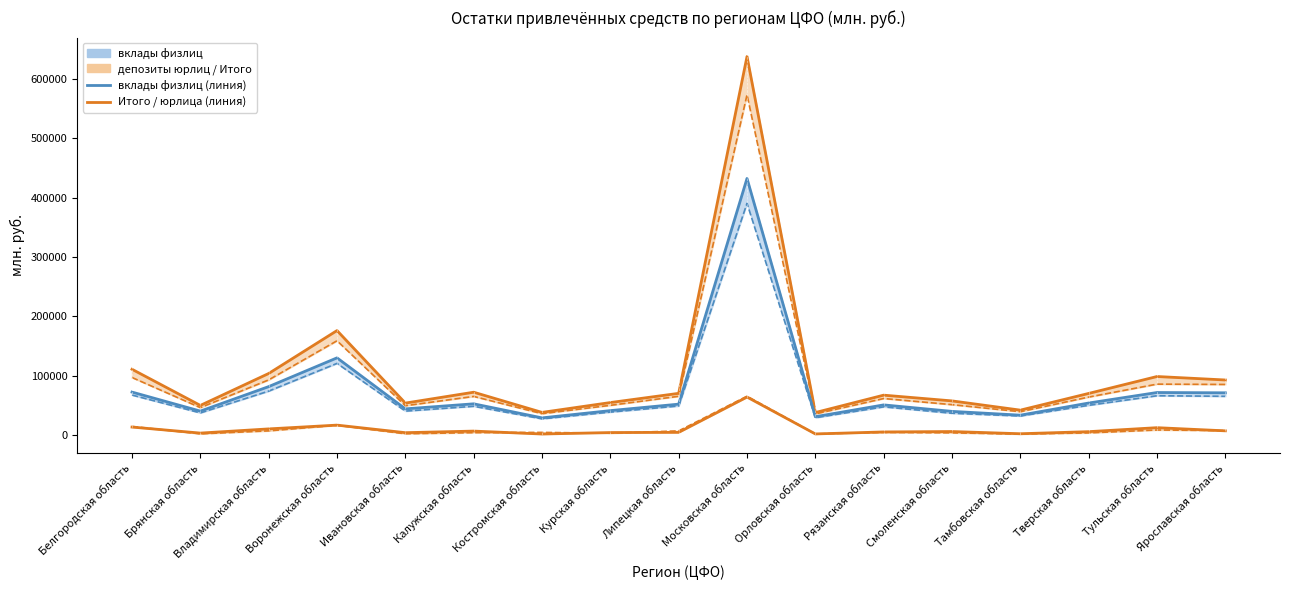

Reading left to right, extract all data points from this chart.

Итого: 111141	50299	104052	176311	54215	72522	38549	55109	70621	637697	38299	67566	57903	42356	70479	98959	93104
в рублях: 97290	46583	93284	159165	49807	65442	36400	50470	65668	573324	36007	61908	51575	39727	64361	86129	85599
в иностранной валюте: 13851	3716	10768	17146	4408	7080	2149	4639	4953	64373	2292	5658	6328	2629	6118	12830	7505
депозиты юридических лиц: 14949	2481	7475	16905	2599	4475	4879	3490	7448	65781	2381	4914	4145	2053	4086	8937	7924
вклады физлиц: 72754	40724	81969	130384	44501	52989	29337	41549	52445	432405	31318	51175	40266	33898	54323	72022	71521
вклады физлиц в рублях: 67731	37700	74375	121040	40726	48837	27708	39073	49338	390483	29589	47887	37116	32503	50479	66571	65642